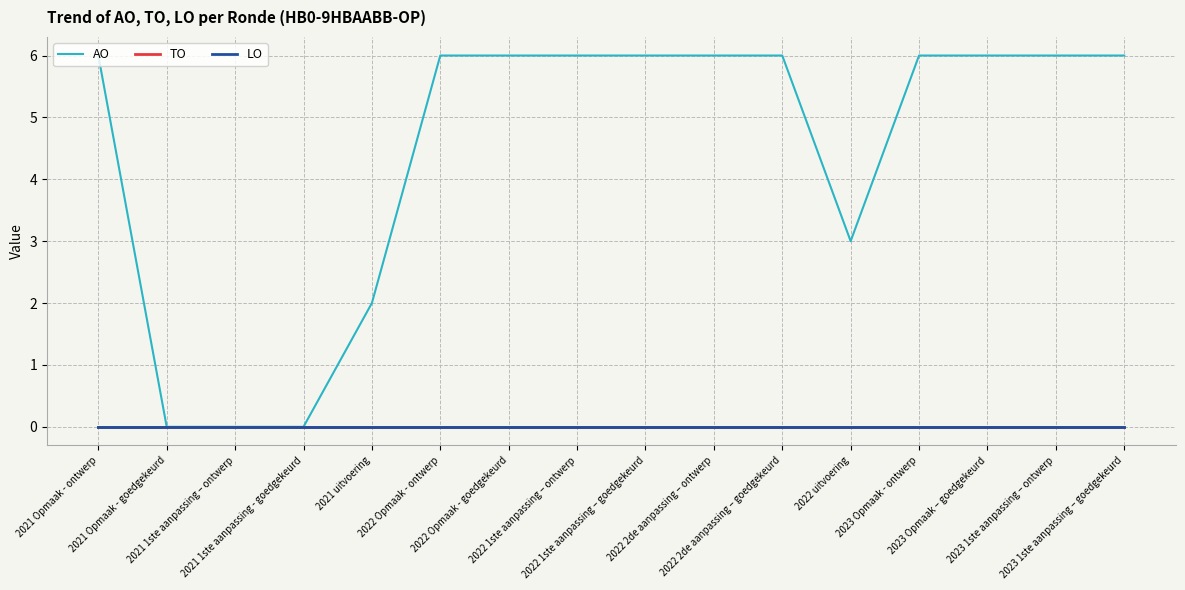

How many lines are shown in the chart?

3